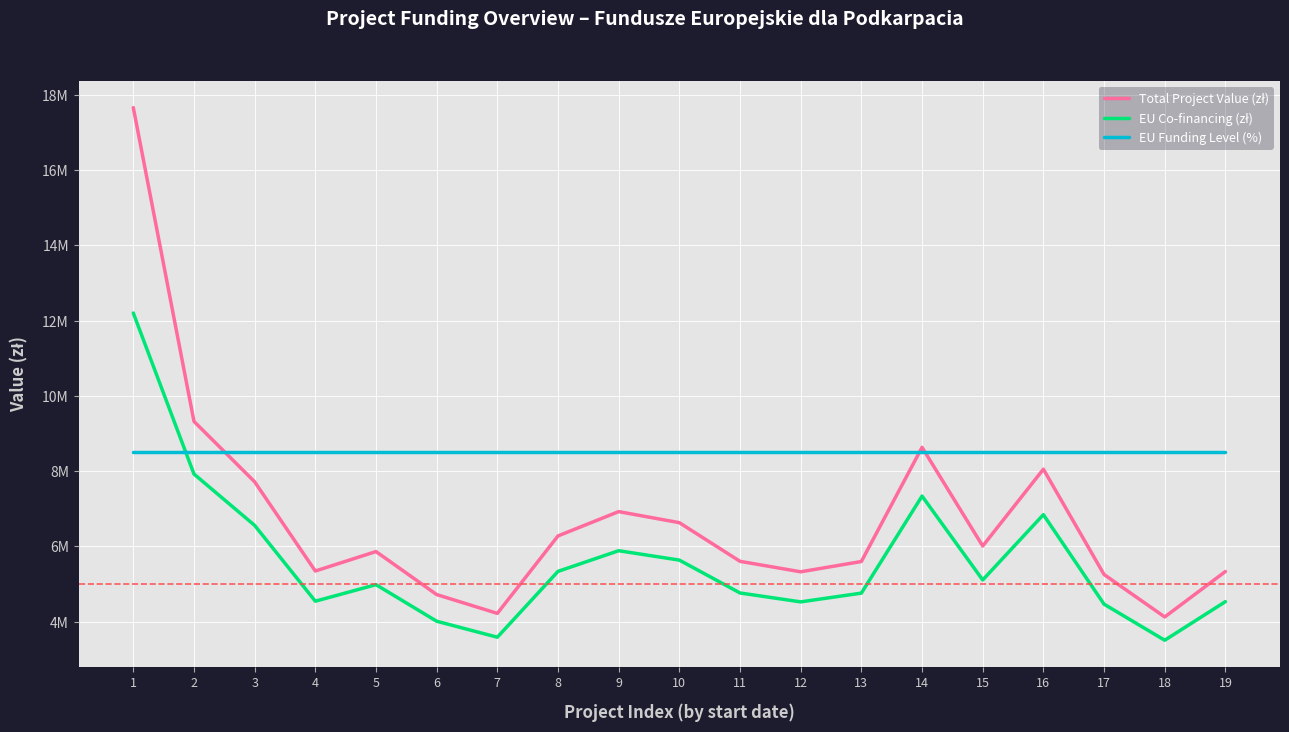

Does the chart have visible grid lines?

Yes